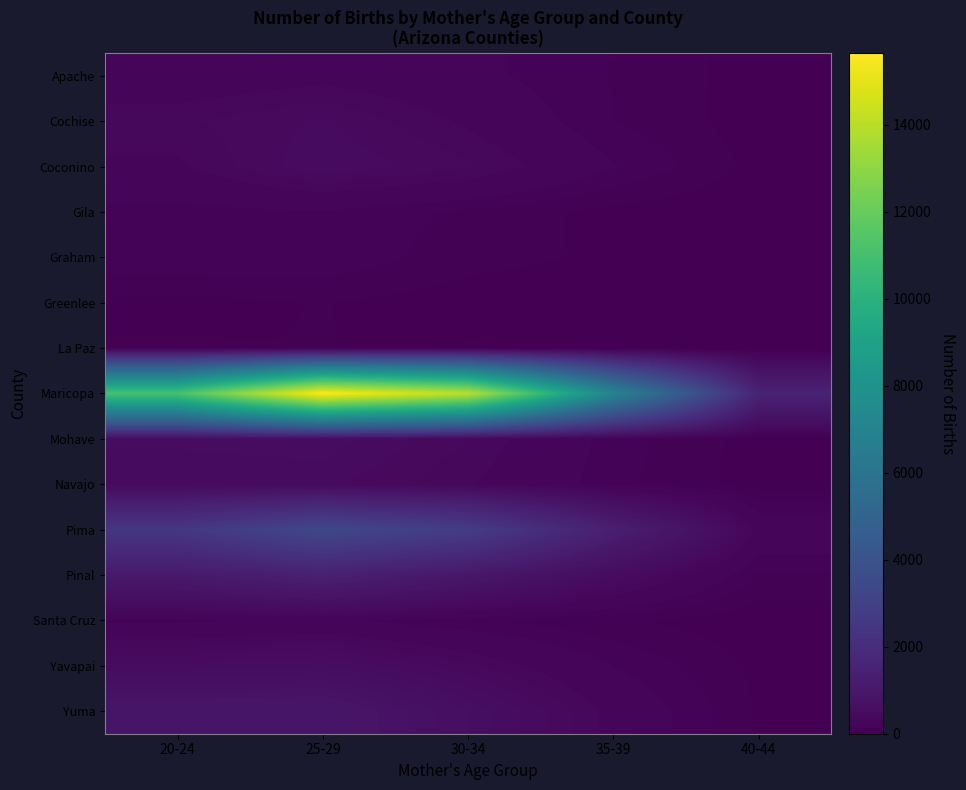

Reading right to left, extract all data points from this chart.

Apache: 40-44=30	35-39=119	30-34=208	25-29=272	20-24=221
Cochise: 40-44=28	35-39=121	30-34=288	25-29=436	20-24=355
Coconino: 40-44=38	35-39=190	30-34=383	25-29=480	20-24=290
Gila: 40-44=9	35-39=38	30-34=108	25-29=174	20-24=157
Graham: 40-44=9	35-39=49	30-34=87	25-29=170	20-24=171
Greenlee: 40-44=0	35-39=17	30-34=24	25-29=64	20-24=39
La Paz: 40-44=0	35-39=19	30-34=34	25-29=64	20-24=59
Maricopa: 40-44=1515	35-39=7058	30-34=14043	25-29=15648	20-24=11075
Mohave: 40-44=33	35-39=153	30-34=367	25-29=528	20-24=508
Navajo: 40-44=29	35-39=142	30-34=315	25-29=447	20-24=425
Pima: 40-44=271	35-39=1340	30-34=2797	25-29=3364	20-24=2499
Pinal: 40-44=110	35-39=492	30-34=975	25-29=1418	20-24=1082
Santa Cruz: 40-44=19	35-39=70	30-34=123	25-29=202	20-24=165
Yavapai: 40-44=46	35-39=182	30-34=382	25-29=554	20-24=504
Yuma: 40-44=53	35-39=272	30-34=610	25-29=914	20-24=896